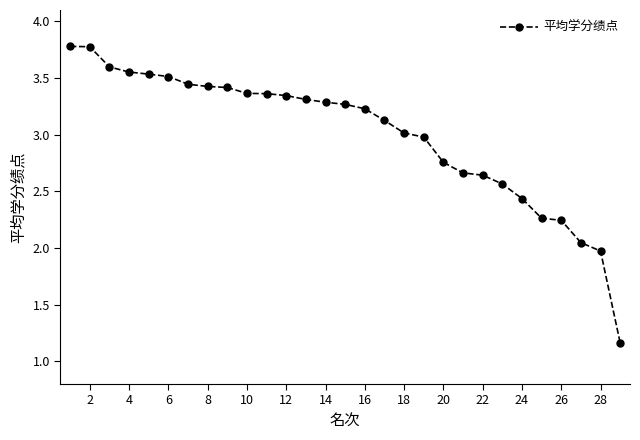

What is the average value?

3.0